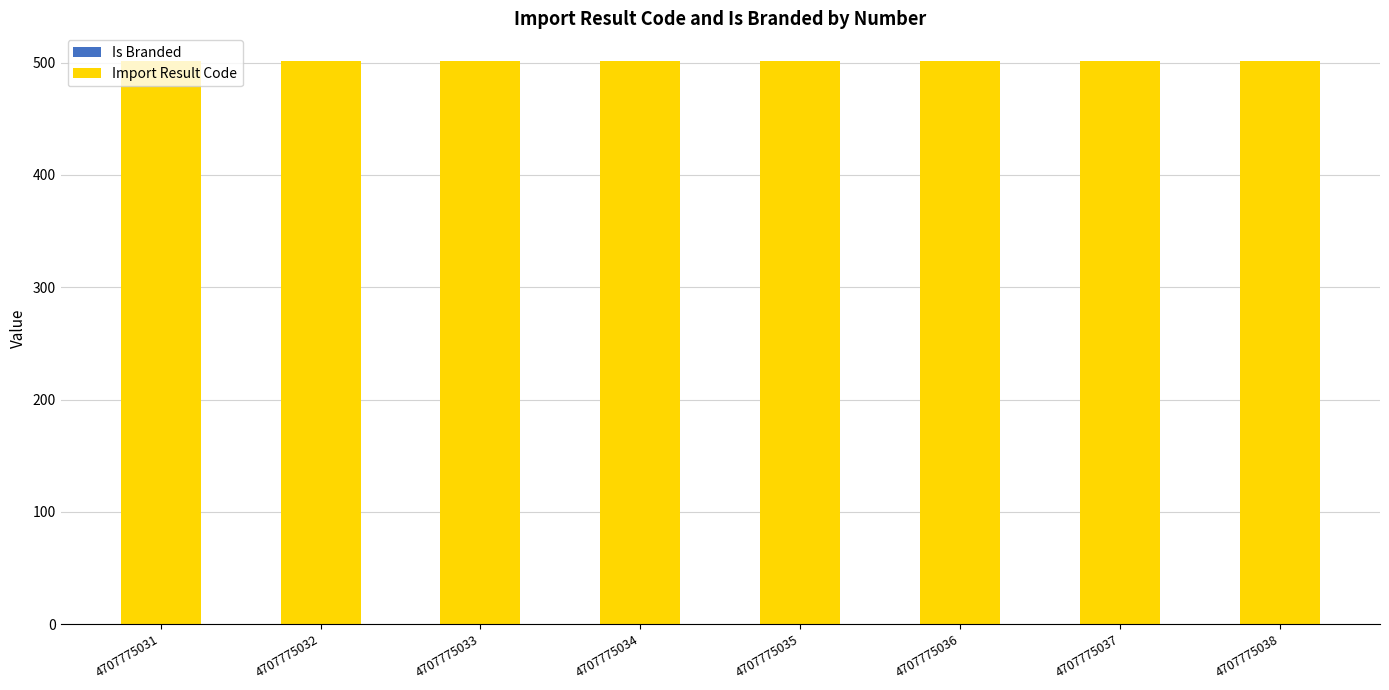

At how many categories does at least one series exceed 126?

8